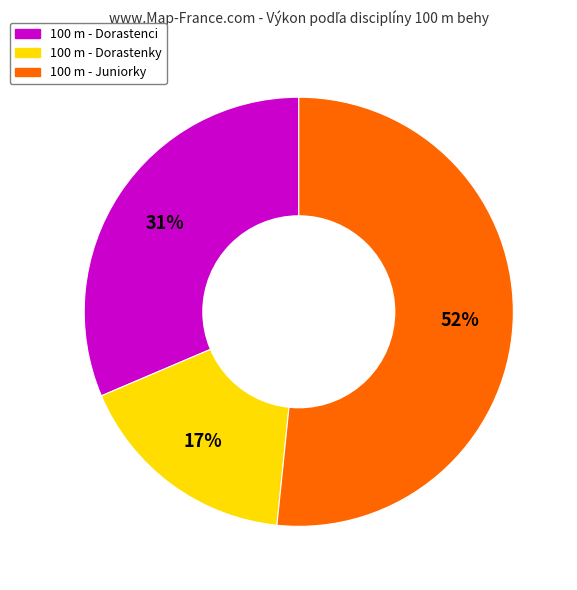

Is there any slice that represents more than half of the pie?

Yes